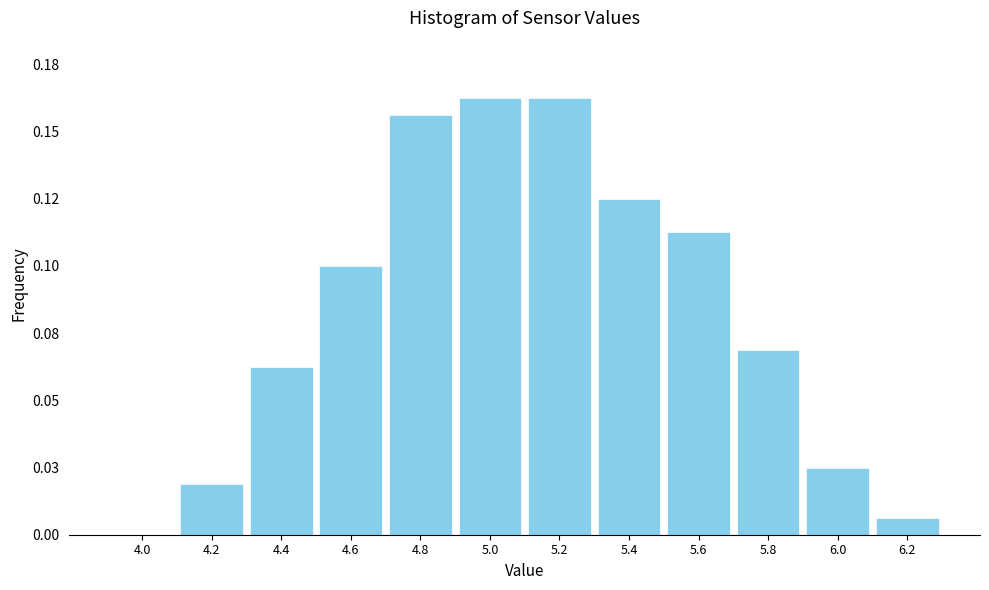

Are the bars horizontal?

No